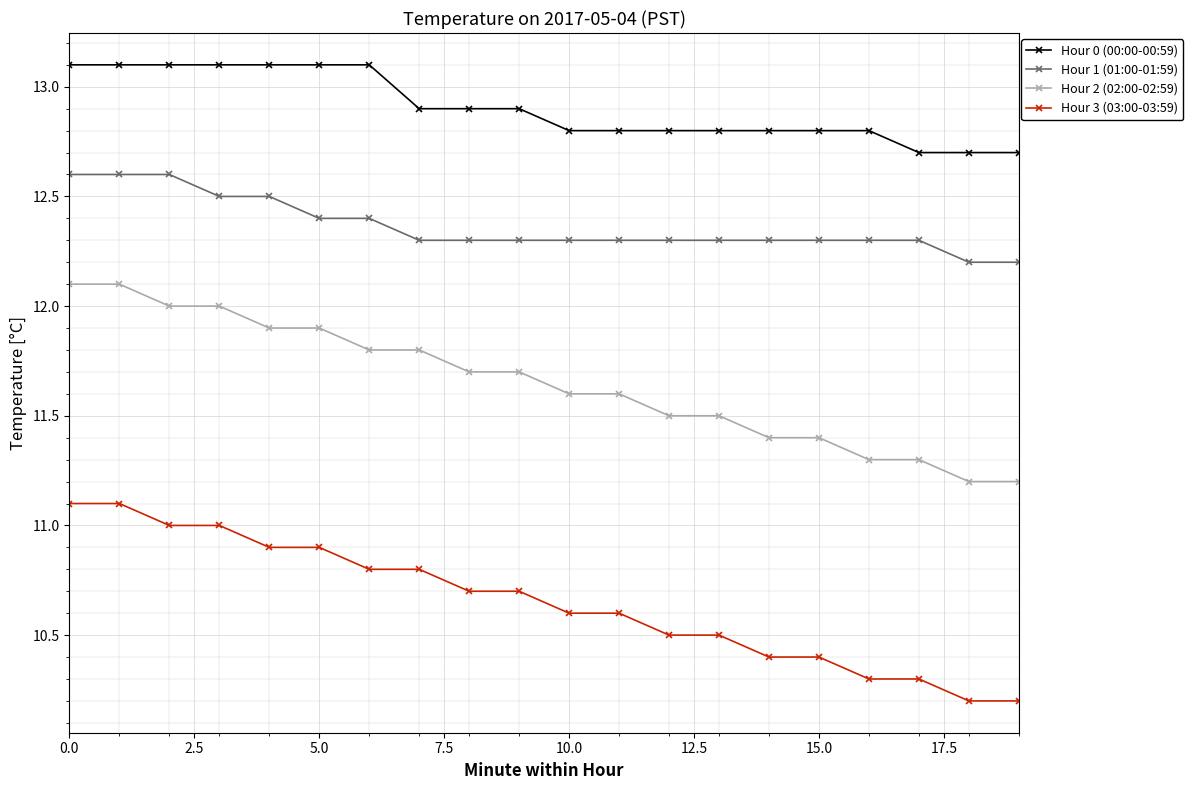

True or false: Hour 2 (02:00-02:59) and Hour 1 (01:00-01:59) intersect in this chart.

False